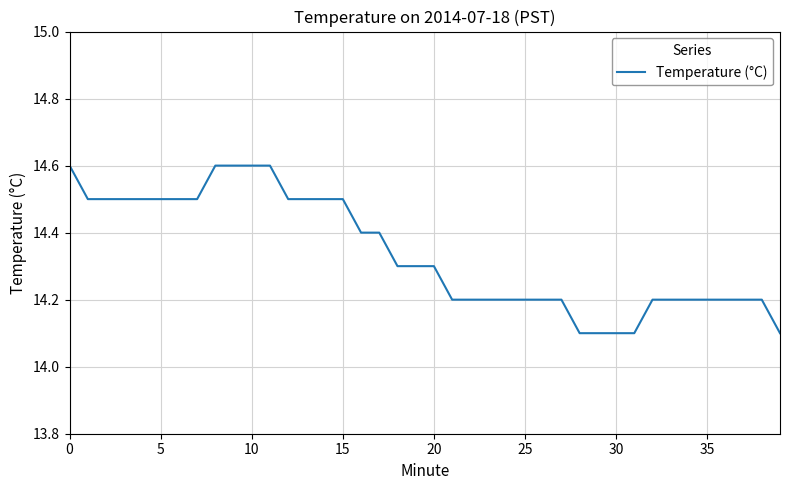

How many series are shown in this chart?

1